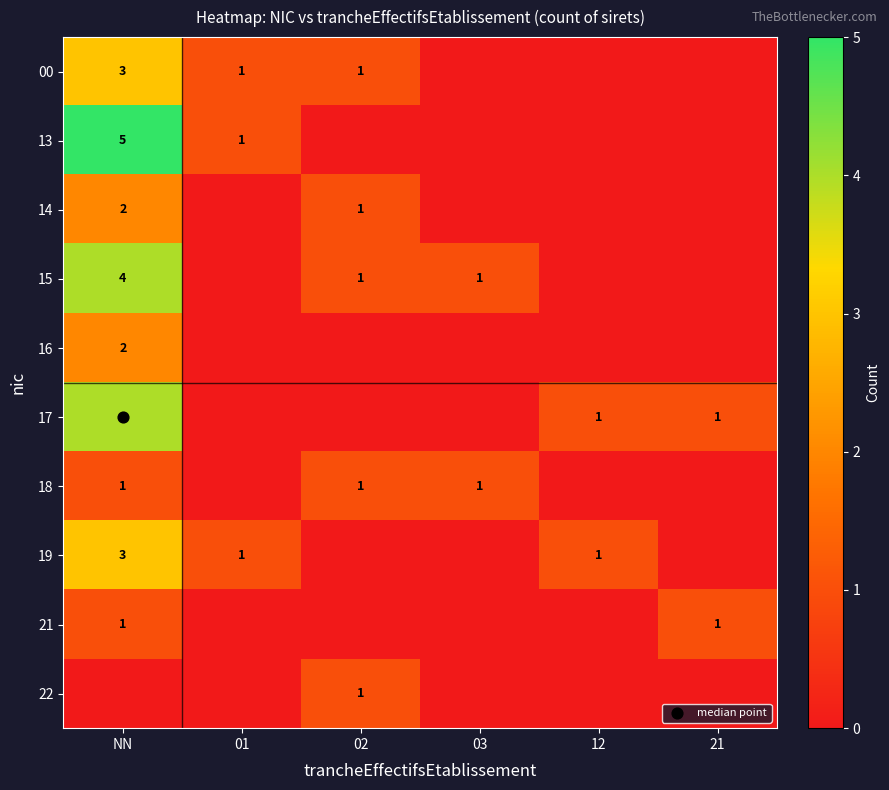

Which has a higher value, NN or 03?

NN